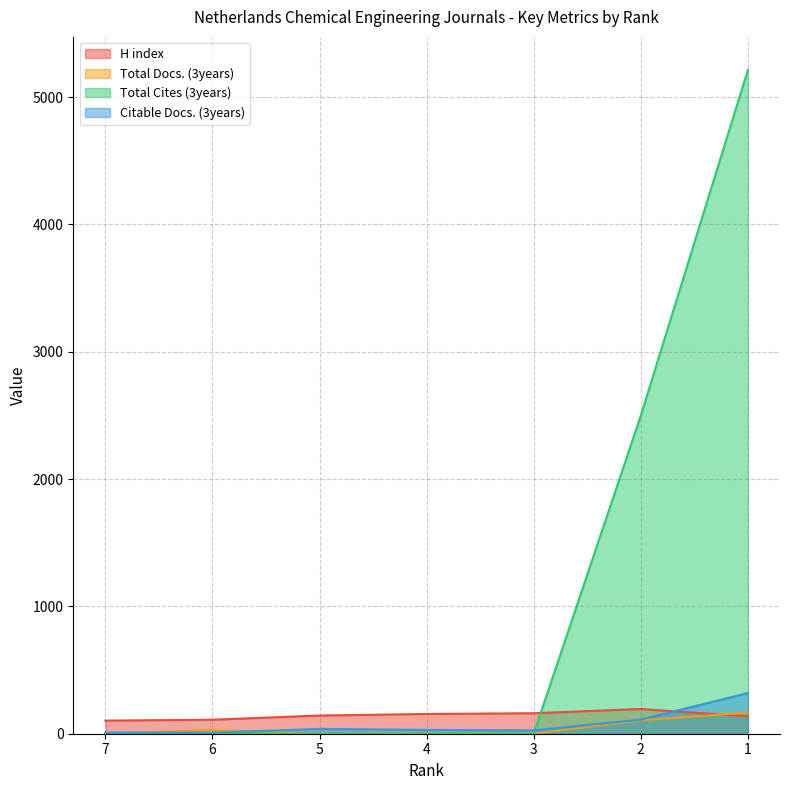

What is the sum of all Total Cites (3years) values?

7712